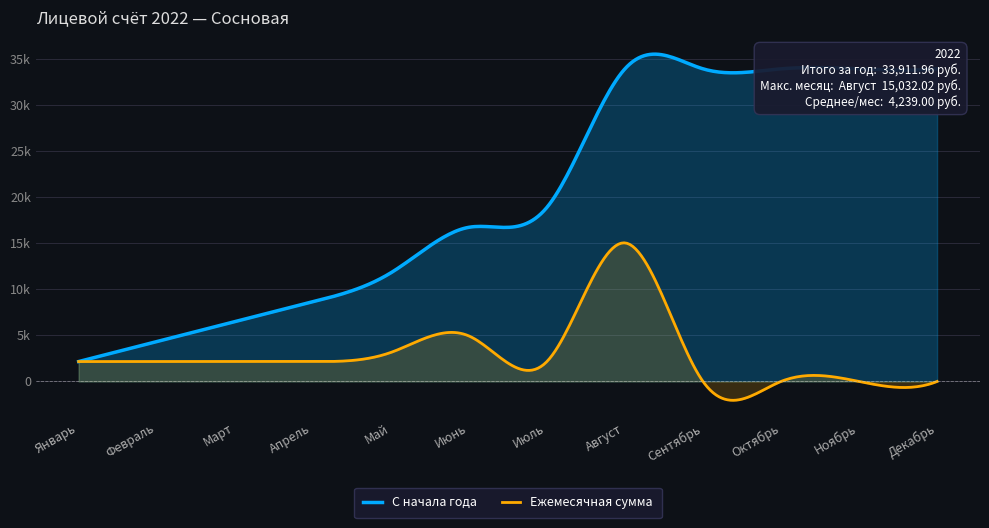

What is the average value of the С начала года series?

19877.7